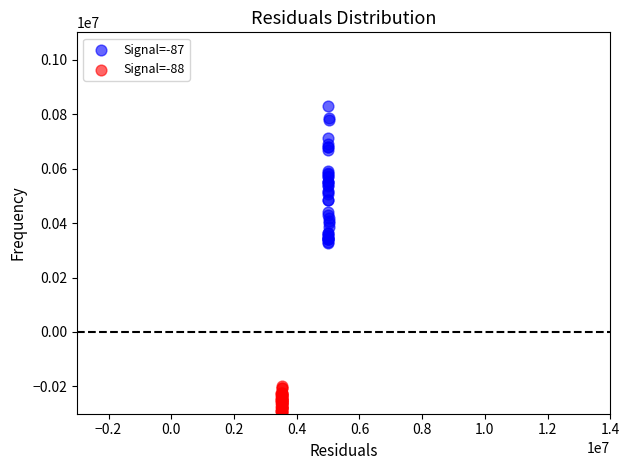

Which series contains the lowest Y value?

Signal=-88